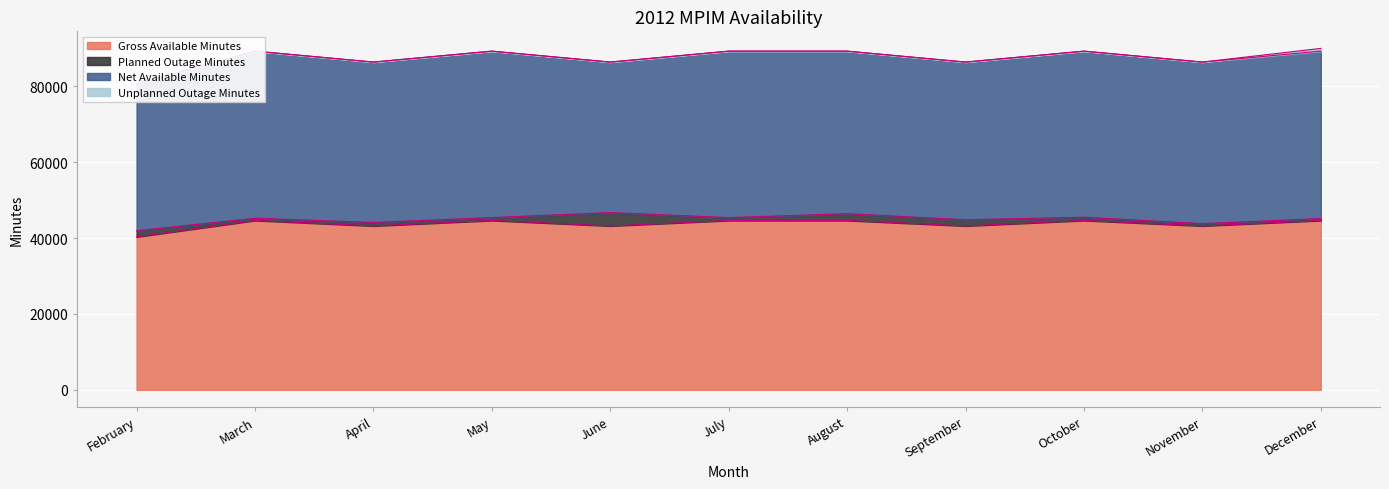

At November, list the series in order from smallest to largest.

Unplanned Outage Minutes, Planned Outage Minutes, Net Available Minutes, Gross Available Minutes